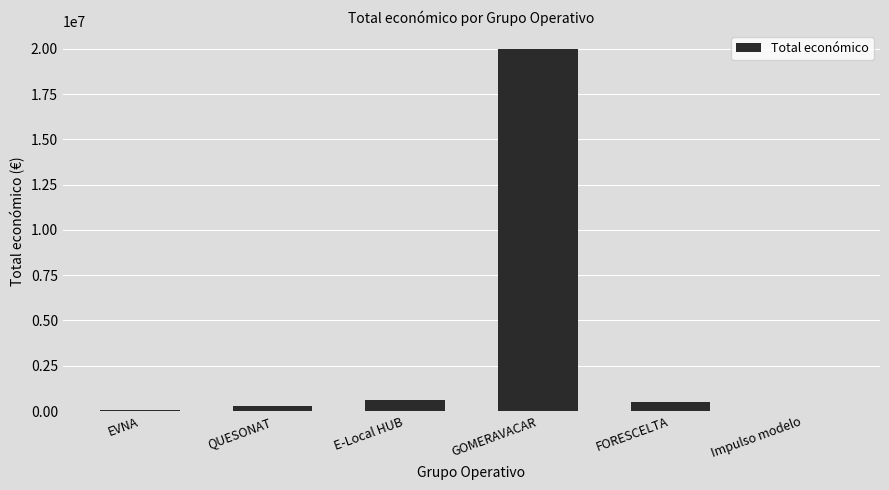

The value at GOMERAVACAR is 19991896. True or false?

True